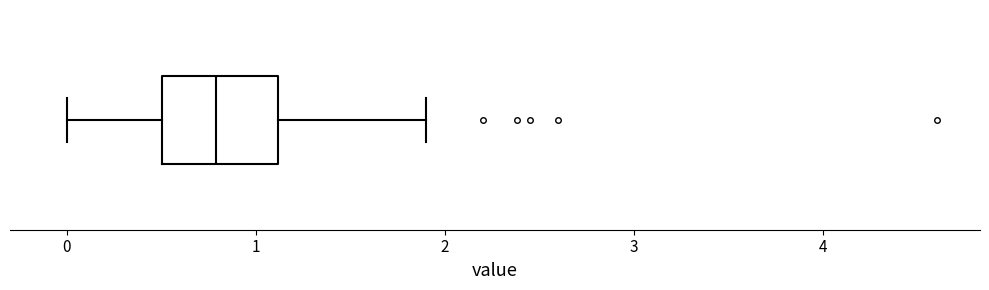

Where does the left whisker of the box end on the x-axis? The values are not printed on the chart, so give them approximately, as read against the axis.

0.0